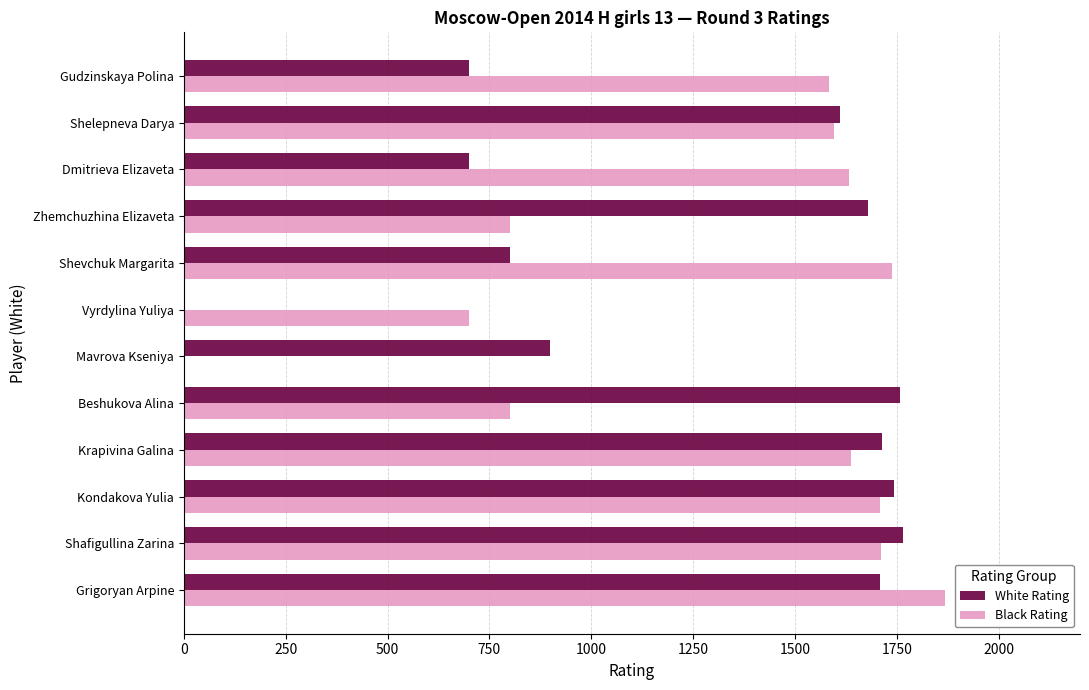

What is the sum of the Black Rating values at Shevchuk Margarita and Shelepneva Darya?

3334